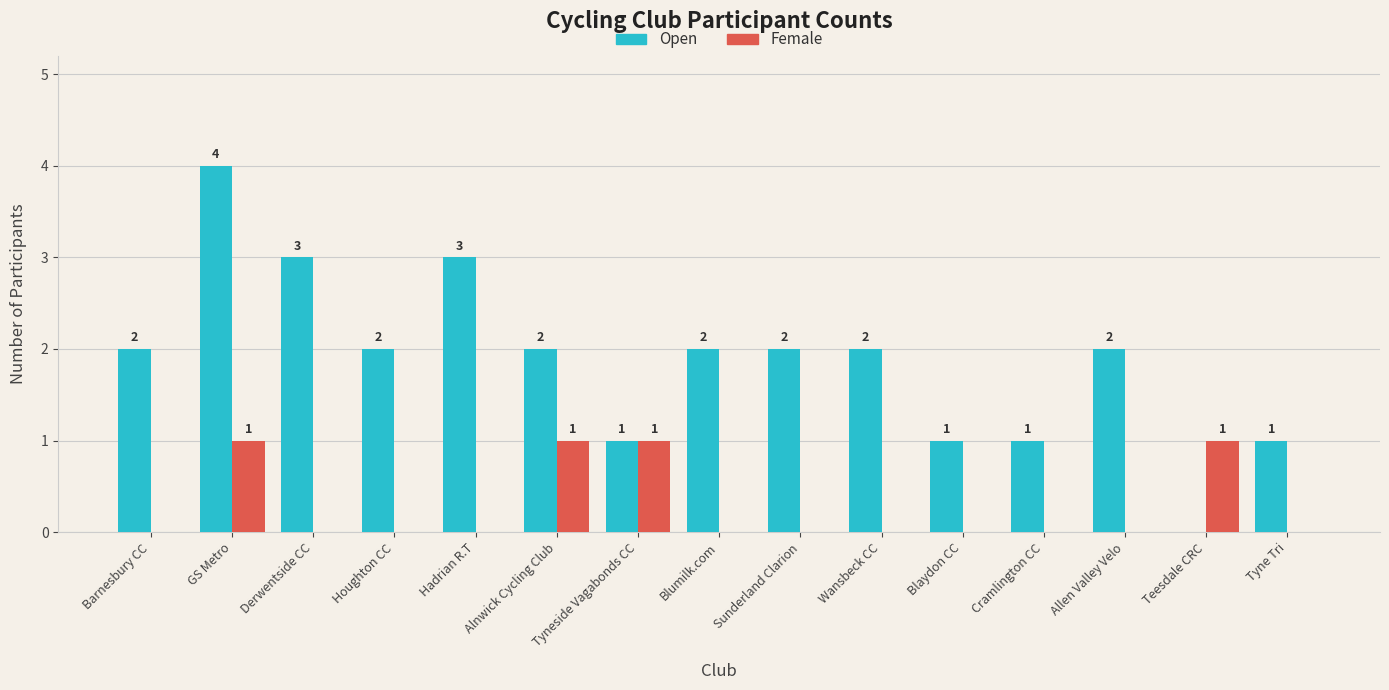

What is the greatest value displayed?

4